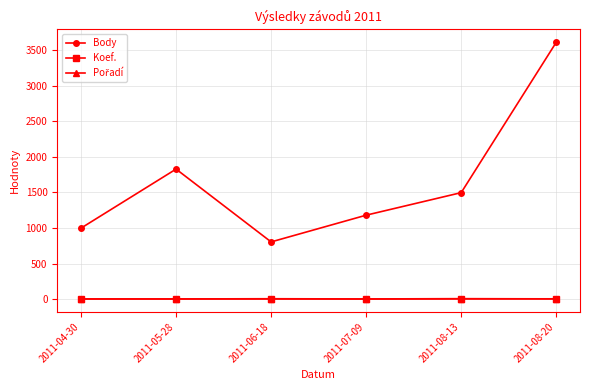

The Body series shows 3611 at 2011-08-20. True or false?

True